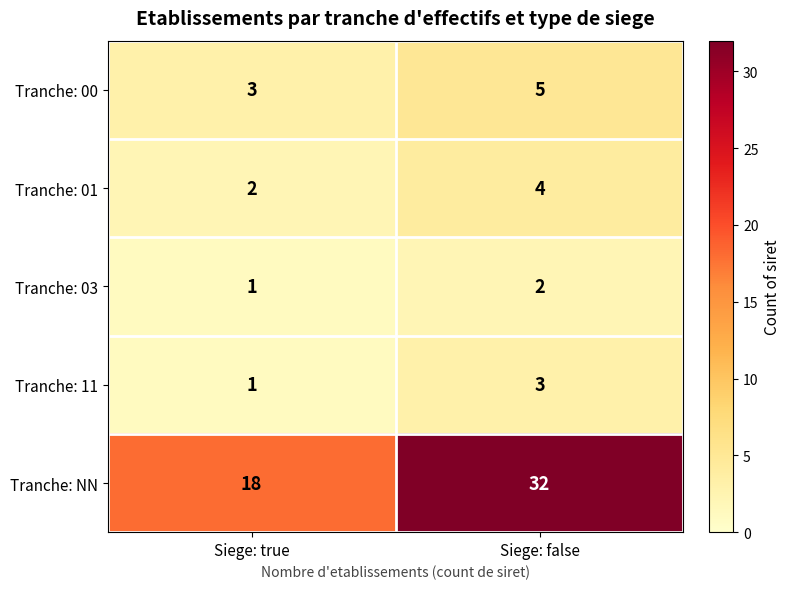

Reading left to right, transcribe all the data shown in this chart.

Tranche: 00: 3	5
Tranche: 01: 2	4
Tranche: 03: 1	2
Tranche: 11: 1	3
Tranche: NN: 18	32